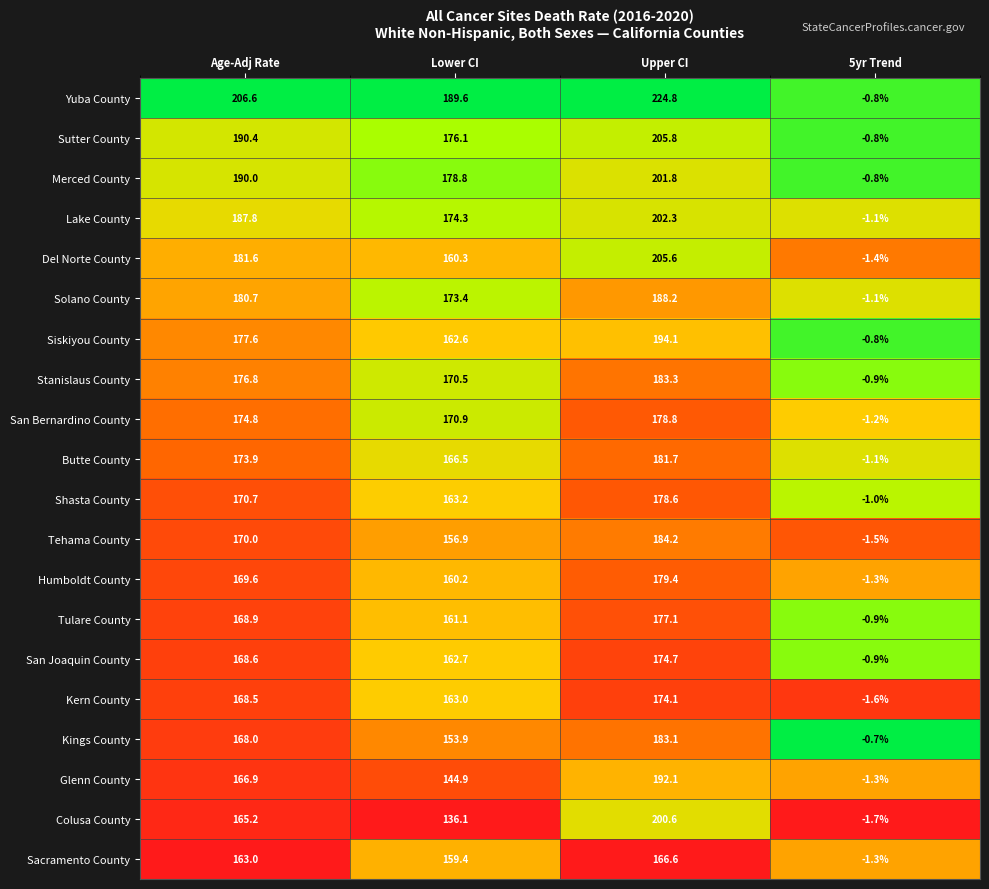

The value of Sacramento County at Lower CI is 159.4. True or false?

True